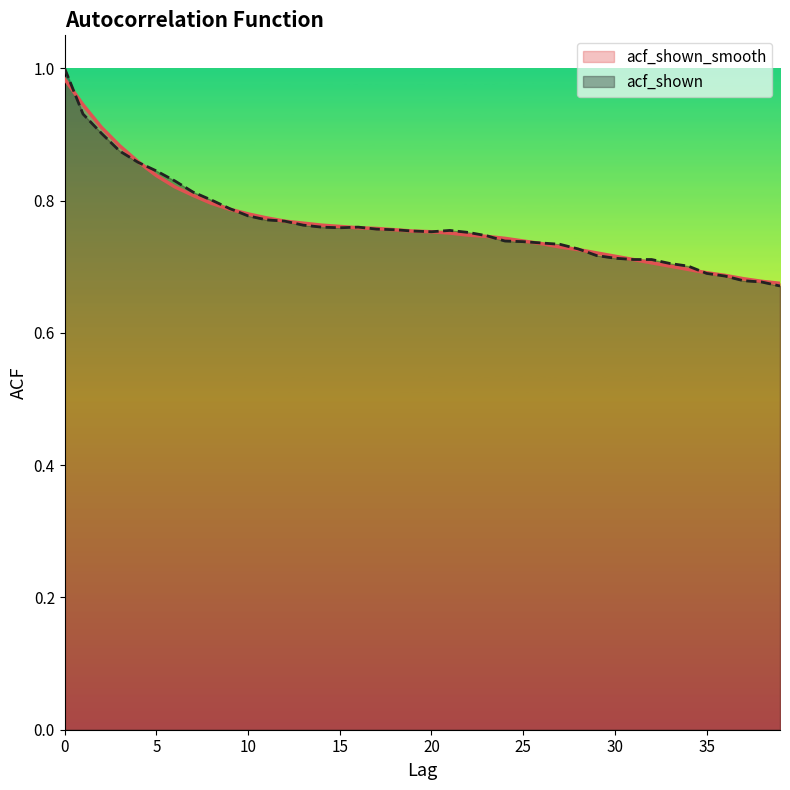

Is it true that acf_shown_smooth equals 1.2 at 36?

False